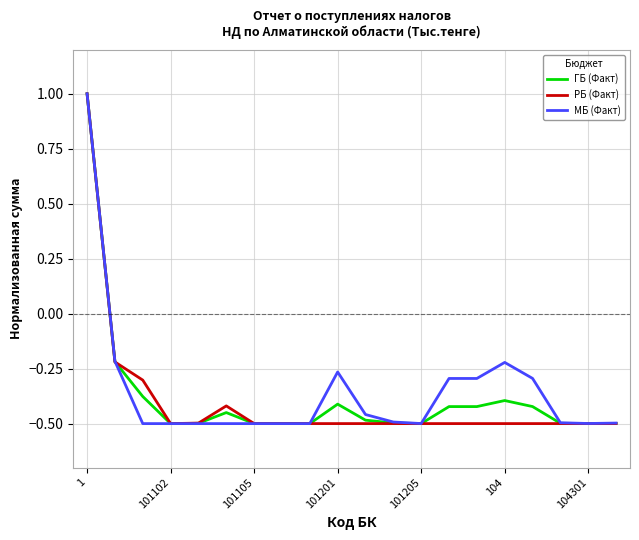

True or false: МБ (Факт) and ГБ (Факт) cross at least once.

True